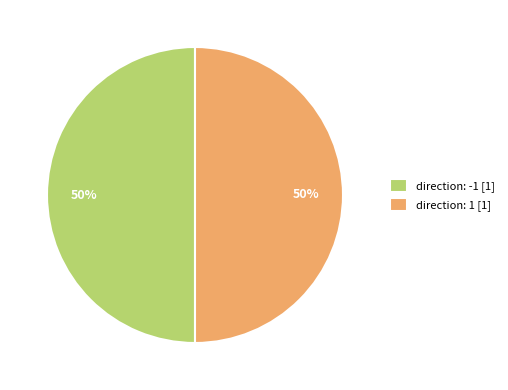

To the nearest percent, what portion does direction: 1 represent?

50%